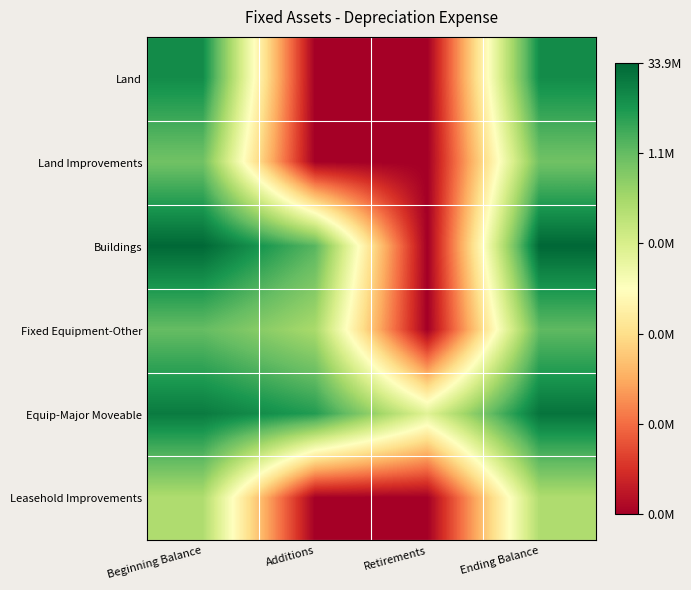

Reading right to left, what are all the values shown in this chart?

Land: Ending Balance=16.0	Retirements=0.0	Additions=0.0	Beginning Balance=16.0
Land Improvements: Ending Balance=13.5	Retirements=0.0	Additions=0.0	Beginning Balance=13.5
Buildings: Ending Balance=17.3	Retirements=0.0	Additions=14.2	Beginning Balance=17.3
Fixed Equipment-Other: Ending Balance=14.0	Retirements=0.0	Additions=12.0	Beginning Balance=13.9
Equip-Major Moveable: Ending Balance=16.9	Retirements=10.0	Additions=15.4	Beginning Balance=16.6
Leasehold Improvements: Ending Balance=11.8	Retirements=0.0	Additions=0.0	Beginning Balance=11.8